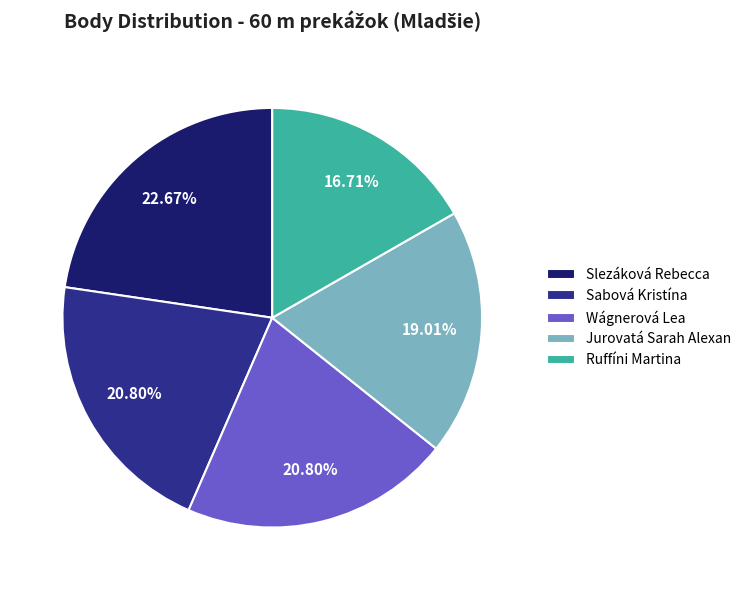

How many segments does this pie chart have?

5